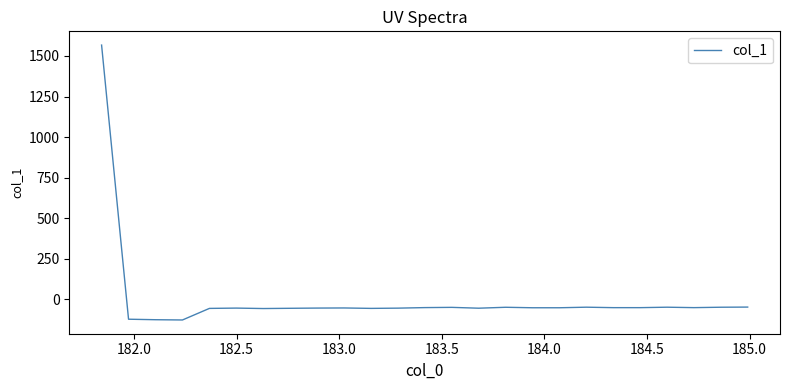

What is the difference between the maximum and minimum values?

1693.3